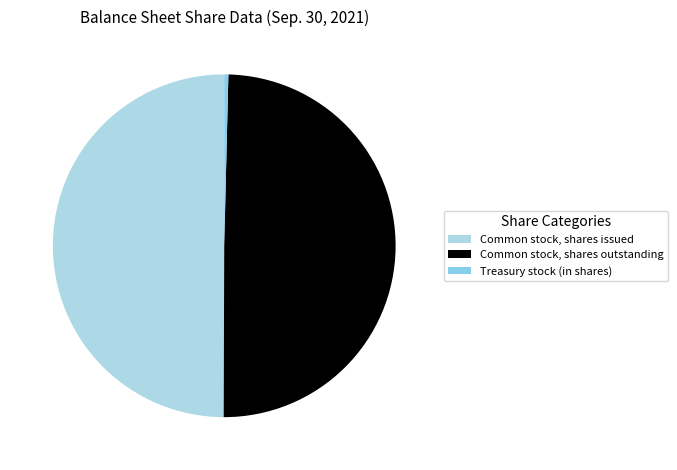

How many slices are in this pie chart?

3